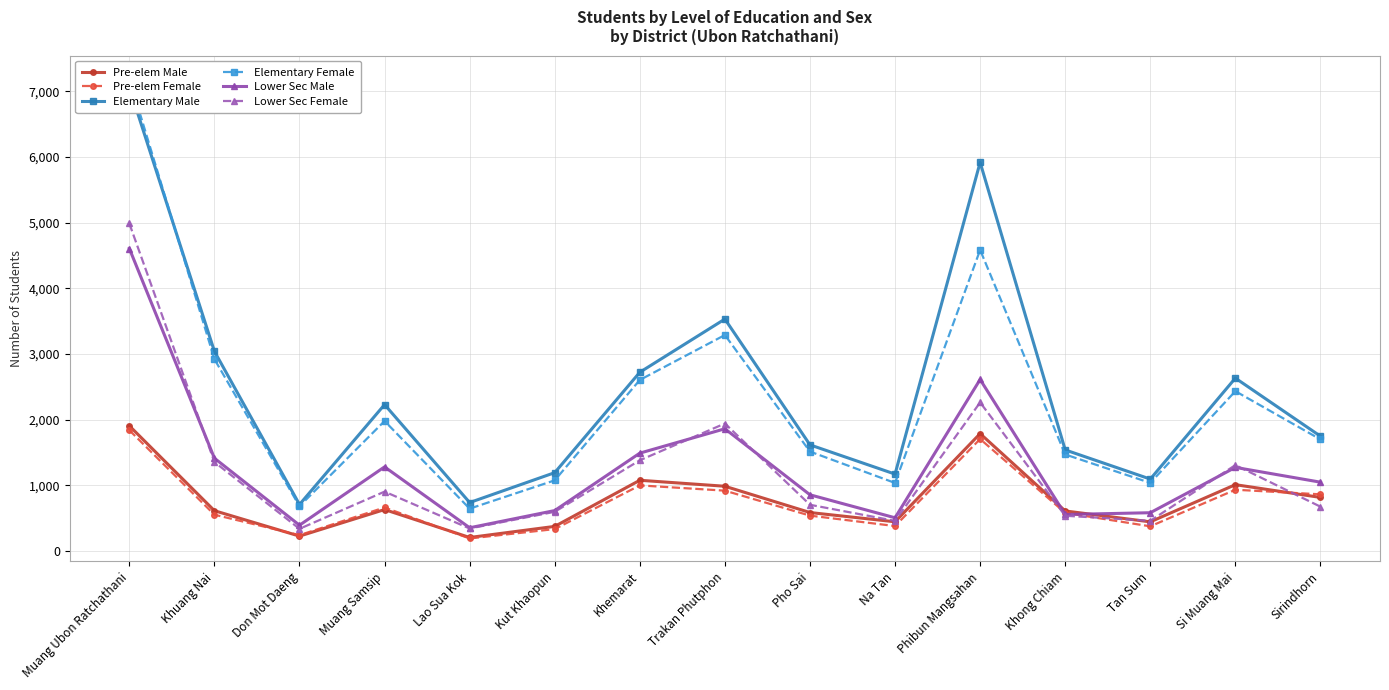

True or false: Pre-elem Male and Elementary Male cross at least once.

False